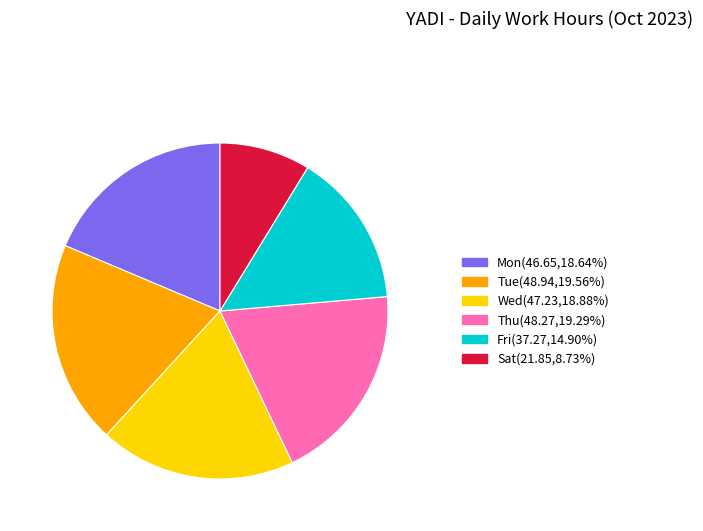

Is there a majority slice in this chart?

No